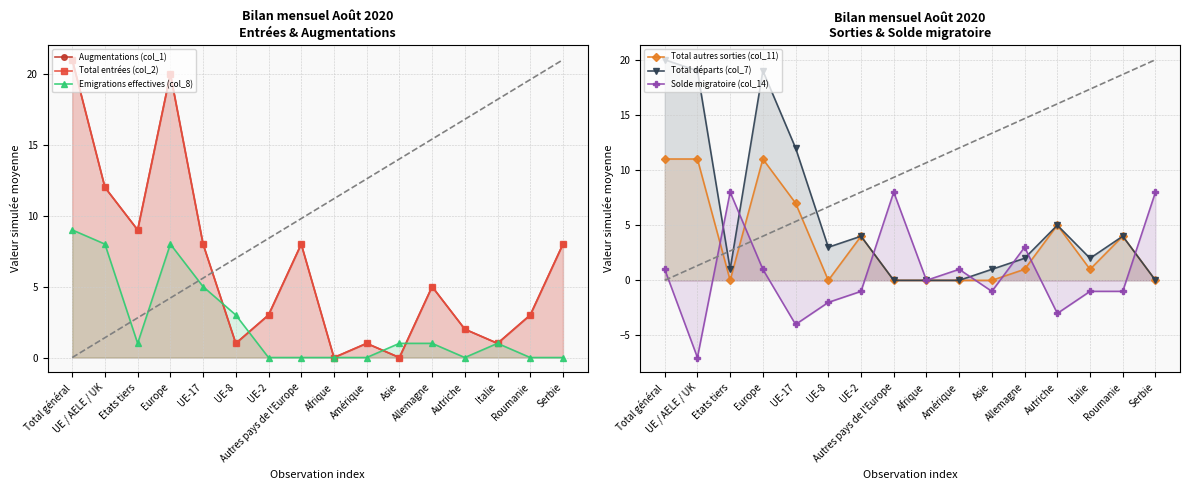

Reading left to right, transcribe all the data shown in this chart.

Augmentations (col_1): Total général=21	UE / AELE / UK=12	Etats tiers=9	Europe=20	UE-17=8	UE-8=1	UE-2=3	Autres pays de l'Europe=8	Afrique=0	Amérique=1	Asie=0	Allemagne=5	Autriche=2	Italie=1	Roumanie=3	Serbie=8
Total entrées (col_2): Total général=21	UE / AELE / UK=12	Etats tiers=9	Europe=20	UE-17=8	UE-8=1	UE-2=3	Autres pays de l'Europe=8	Afrique=0	Amérique=1	Asie=0	Allemagne=5	Autriche=2	Italie=1	Roumanie=3	Serbie=8
Emigrations effectives (col_8): Total général=9	UE / AELE / UK=8	Etats tiers=1	Europe=8	UE-17=5	UE-8=3	UE-2=0	Autres pays de l'Europe=0	Afrique=0	Amérique=0	Asie=1	Allemagne=1	Autriche=0	Italie=1	Roumanie=0	Serbie=0
Total autres sorties (col_11): Total général=11	UE / AELE / UK=11	Etats tiers=0	Europe=11	UE-17=7	UE-8=0	UE-2=4	Autres pays de l'Europe=0	Afrique=0	Amérique=0	Asie=0	Allemagne=1	Autriche=5	Italie=1	Roumanie=4	Serbie=0
Total départs (col_7): Total général=20	UE / AELE / UK=19	Etats tiers=1	Europe=19	UE-17=12	UE-8=3	UE-2=4	Autres pays de l'Europe=0	Afrique=0	Amérique=0	Asie=1	Allemagne=2	Autriche=5	Italie=2	Roumanie=4	Serbie=0
Solde migratoire (col_14): Total général=1	UE / AELE / UK=-7	Etats tiers=8	Europe=1	UE-17=-4	UE-8=-2	UE-2=-1	Autres pays de l'Europe=8	Afrique=0	Amérique=1	Asie=-1	Allemagne=3	Autriche=-3	Italie=-1	Roumanie=-1	Serbie=8